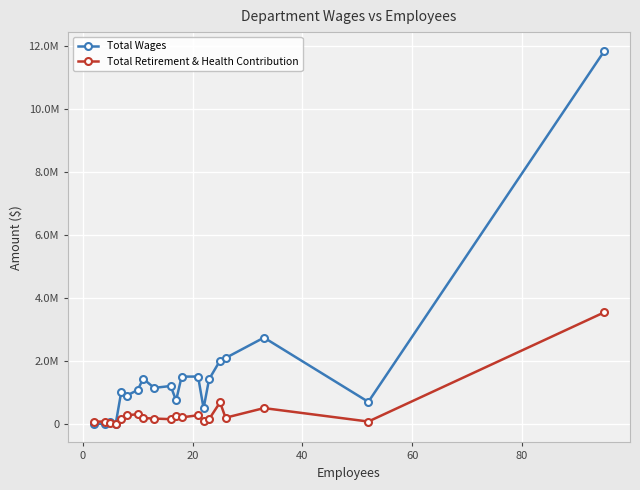

What are all the series names shown in the legend?

Total Wages, Total Retirement & Health Contribution